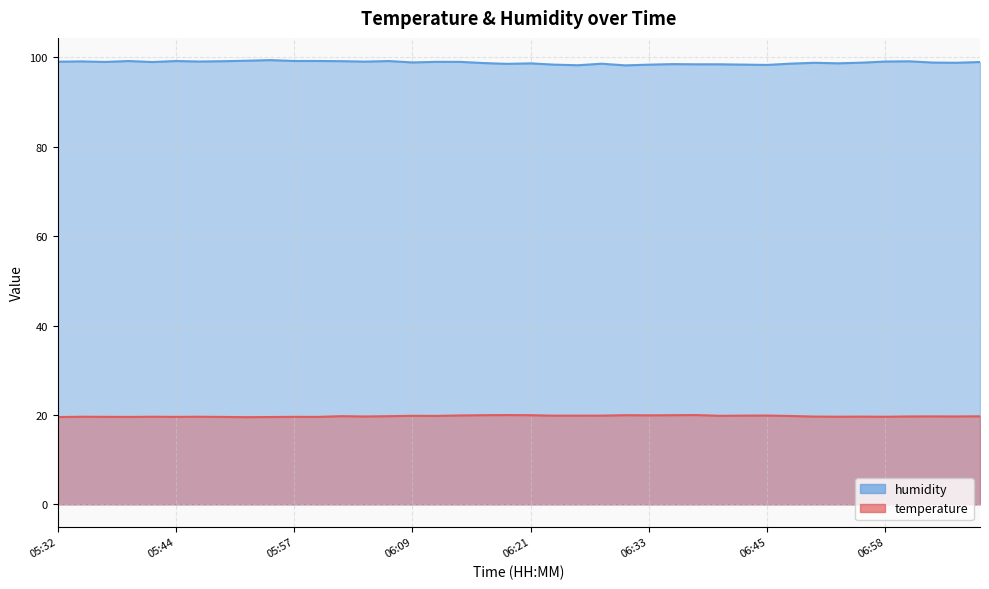

What value does the temperature series have at 07:00?

19.7